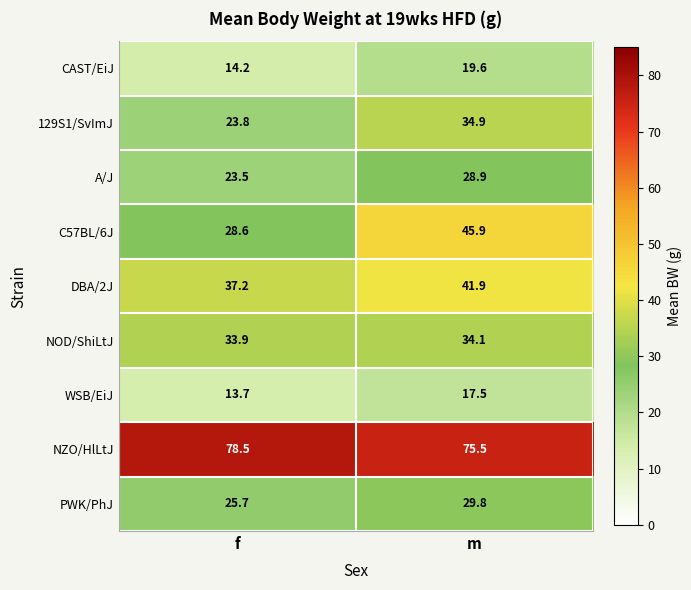

At which label does C57BL/6J first exceed 45?

m